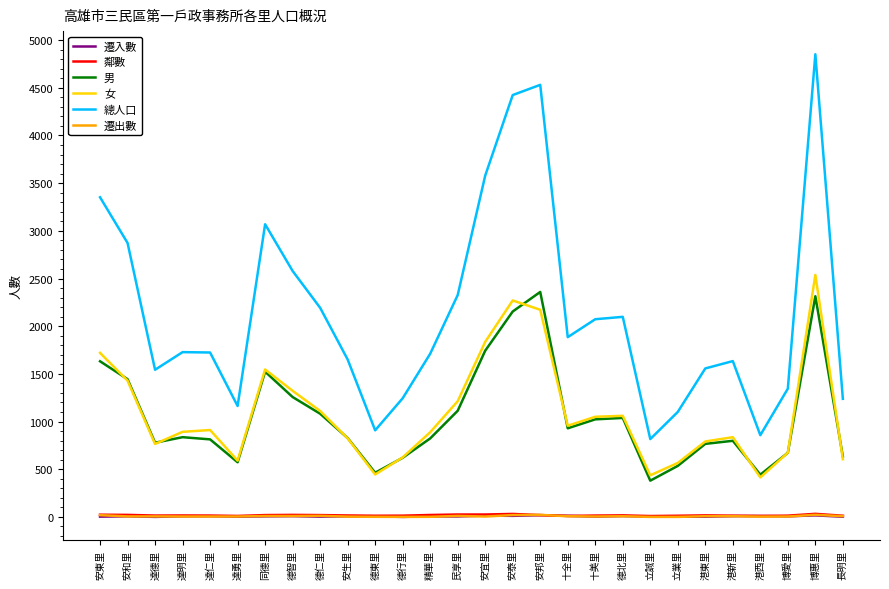

Is the value of 鄰數 at 十美里 greater than the value of 女 at 安東里?

No